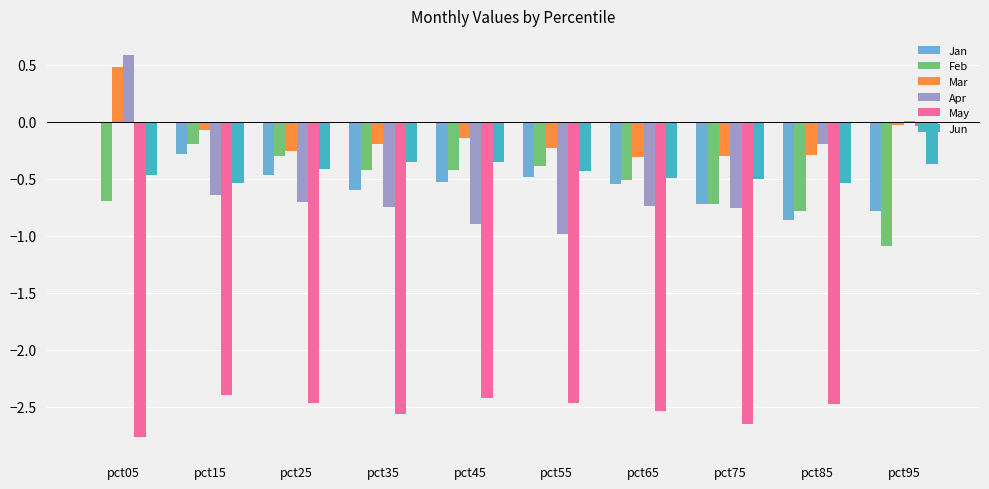

Is the value of May at pct25 greater than the value of Jun at pct55?

No